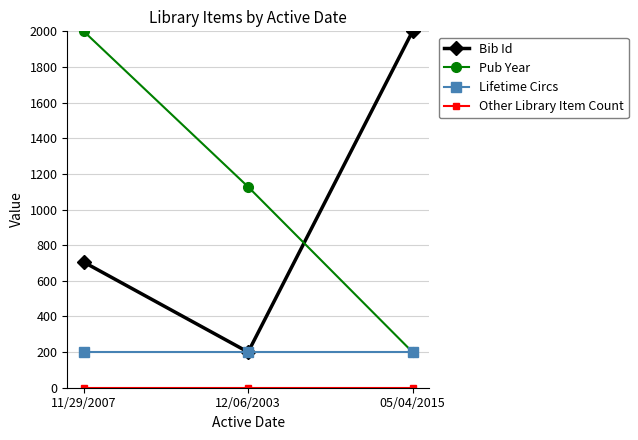

The value of Pub Year at 11/29/2007 is 2000.0. True or false?

True